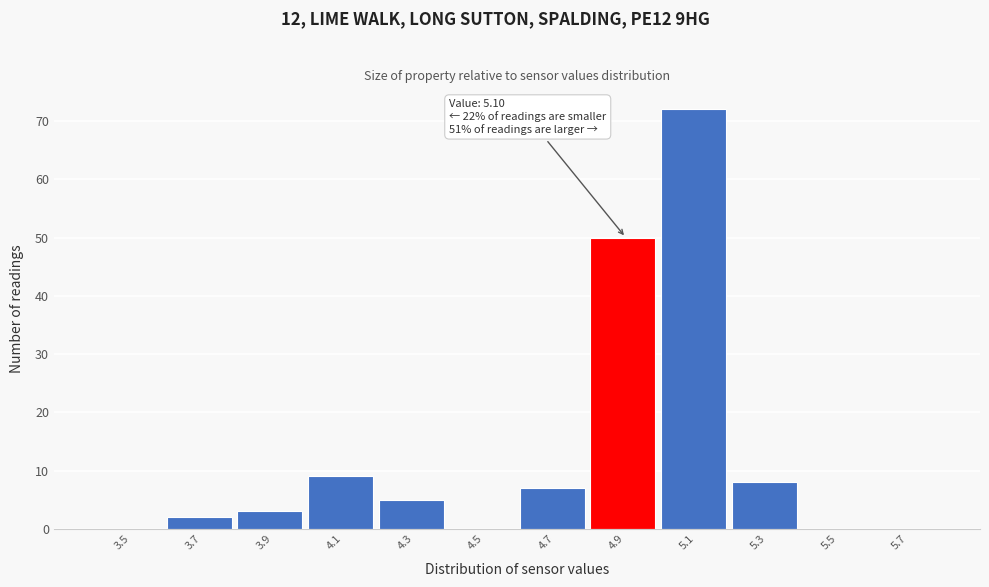

Reading right to left, what are all the values shown in this chart?

5.7=0	5.5=0	5.3=8	5.1=72	4.9=50	4.7=7	4.5=0	4.3=5	4.1=9	3.9=3	3.7=2	3.5=0